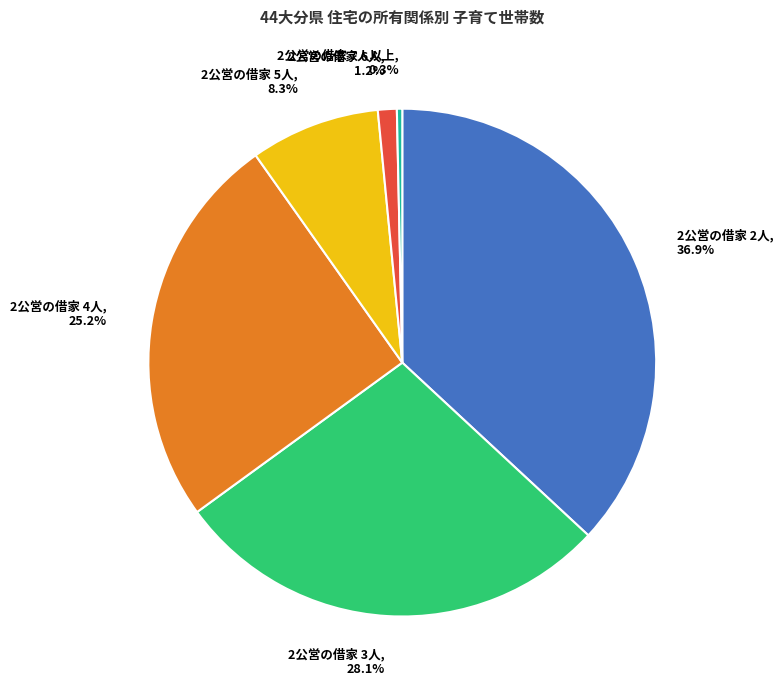

To the nearest percent, what portion does 2公営の借家 4人 represent?

25%